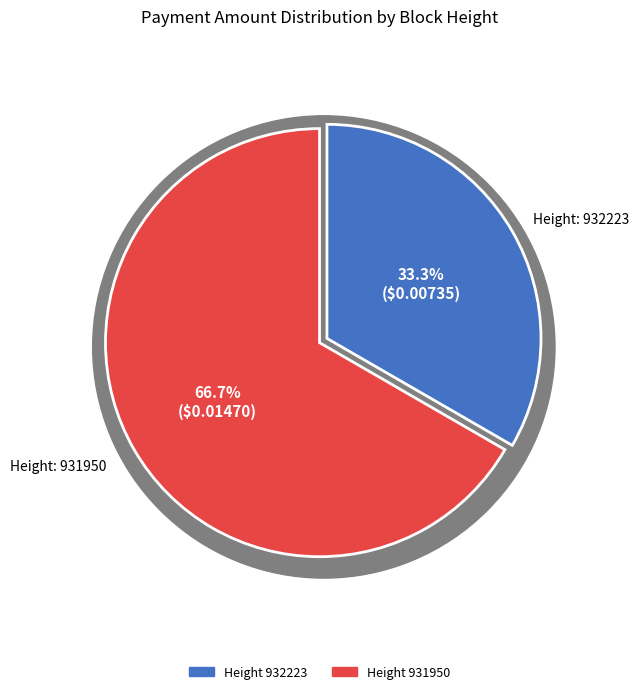

To the nearest percent, what portion does 931950 represent?

67%